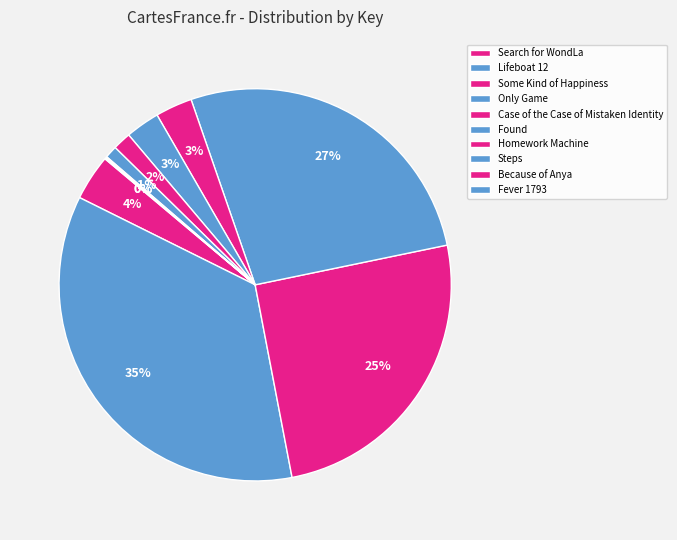

Which slice is the smallest?

Because of Anya